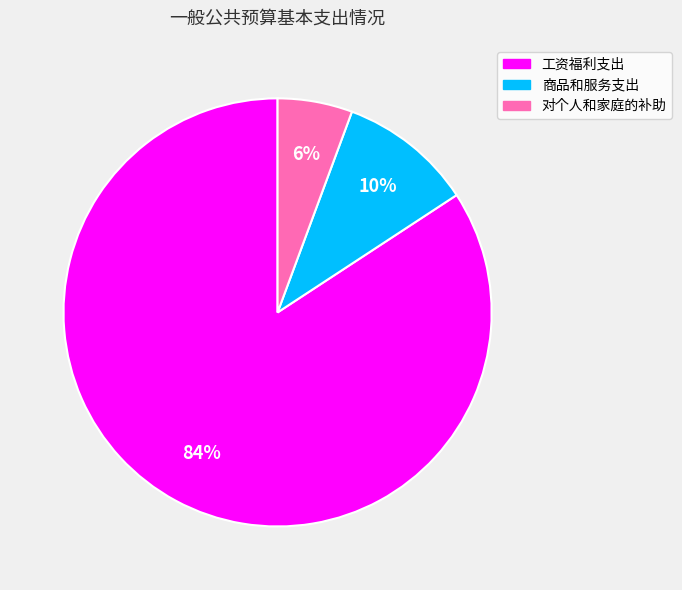

Does 对个人和家庭的补助 represent more than half of the total?

No